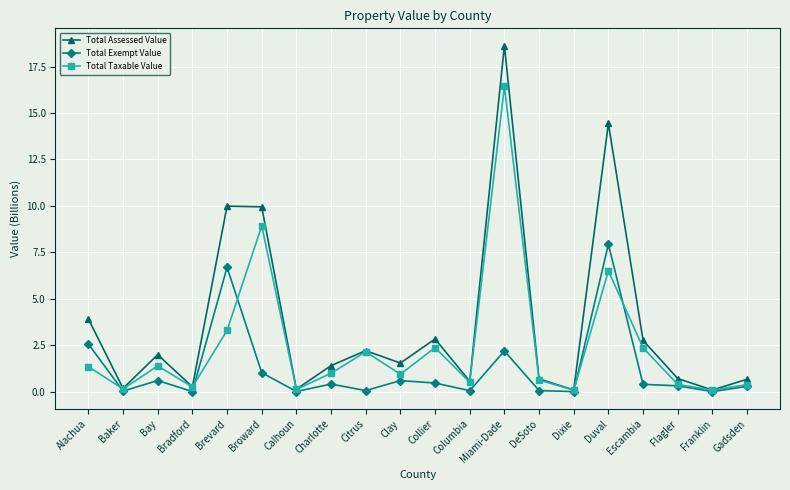

What is the difference between the Total Assessed Value values at Bay and Franklin?

1.9